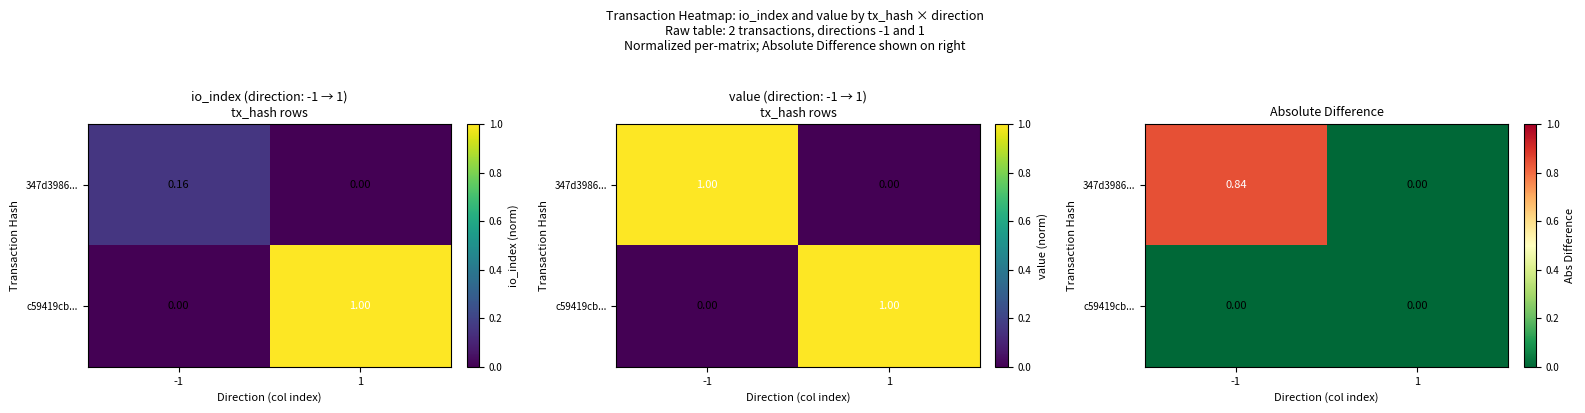

At how many categories does at least one series exceed 0?

1